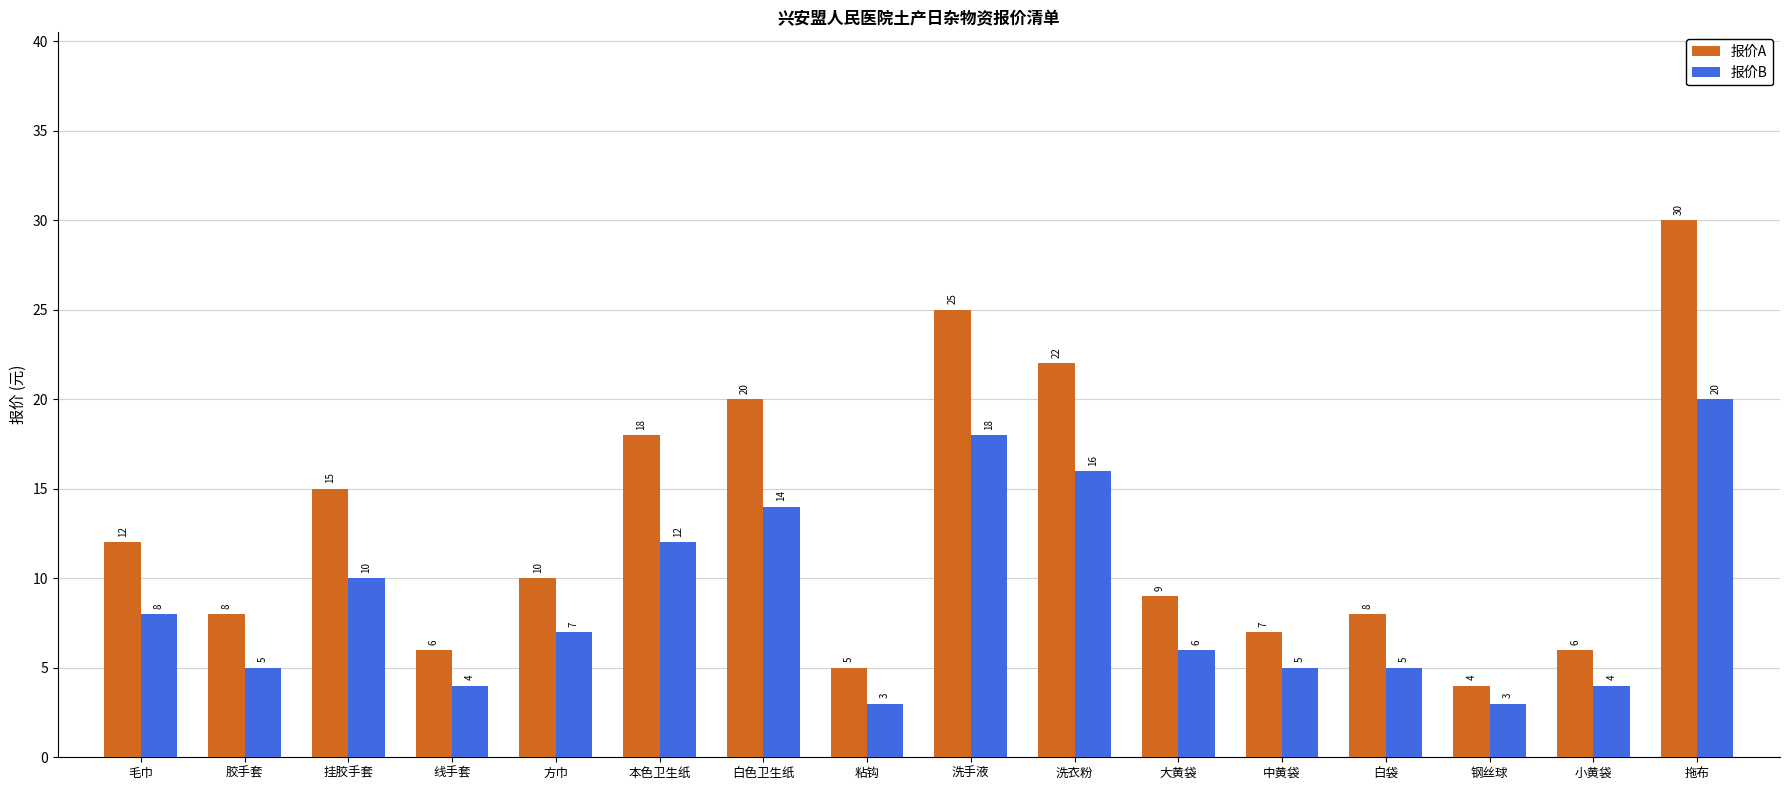

At which label is 报价B closest to 11?

挂胶手套